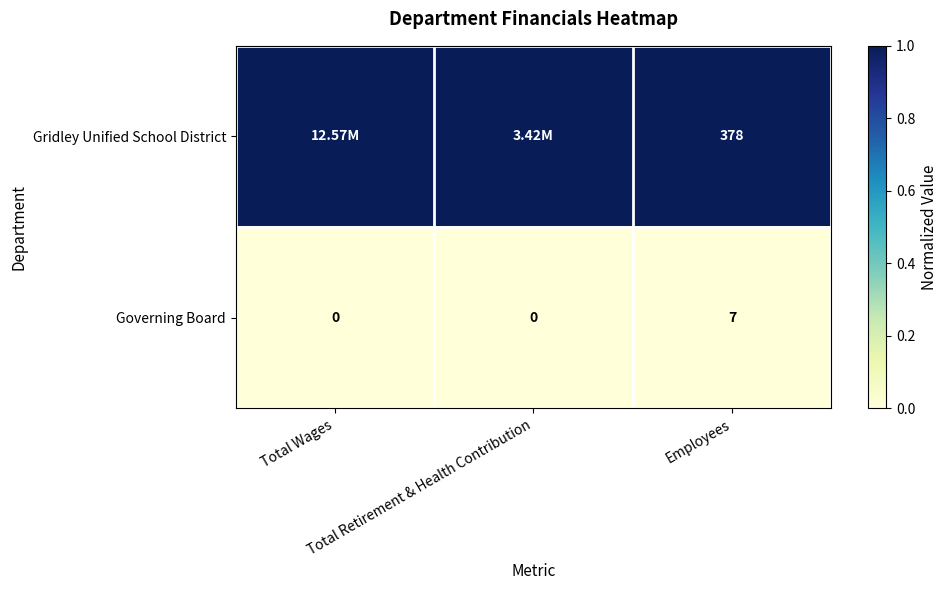

What is the total value across all series at Total Wages?

1